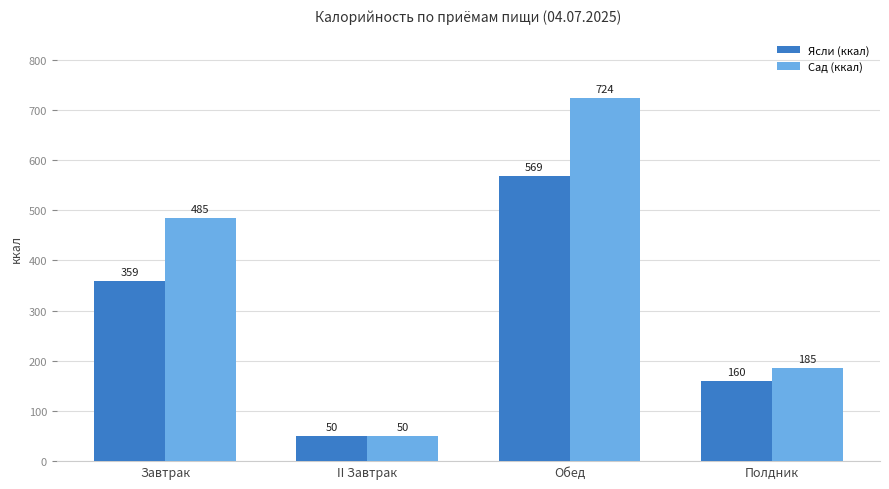

At which category is the sum across all series the highest?

Обед